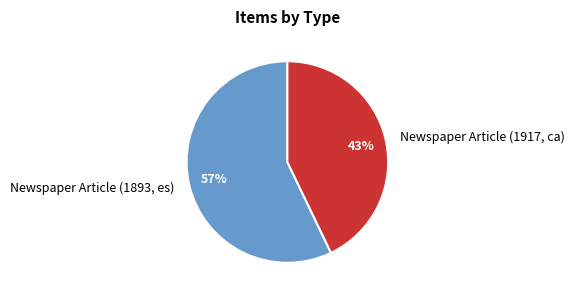

To the nearest percent, what percentage of the pie is Newspaper Article (1893, es)?

57%